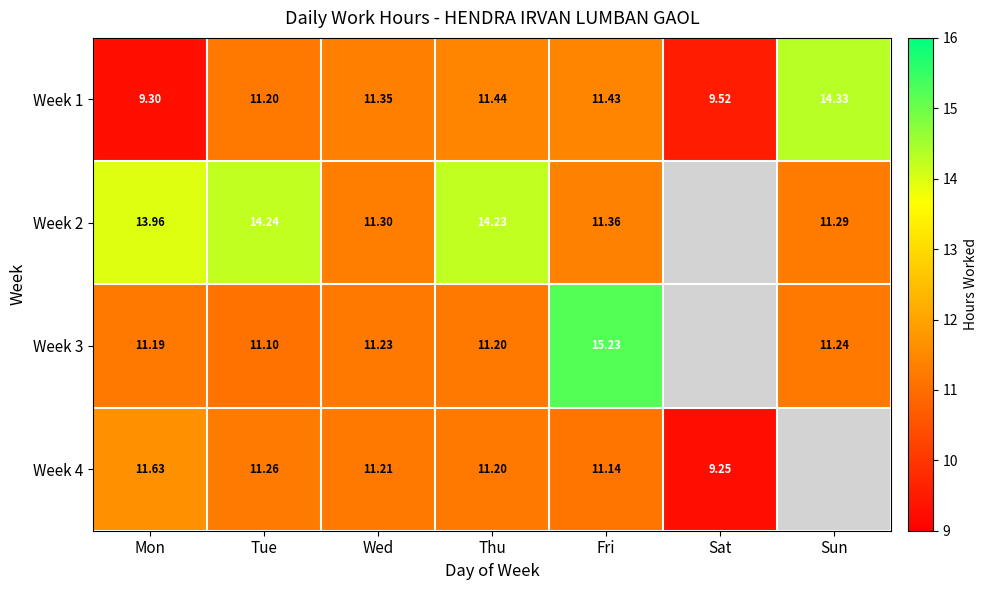

Count the number of data series in this chart.

4